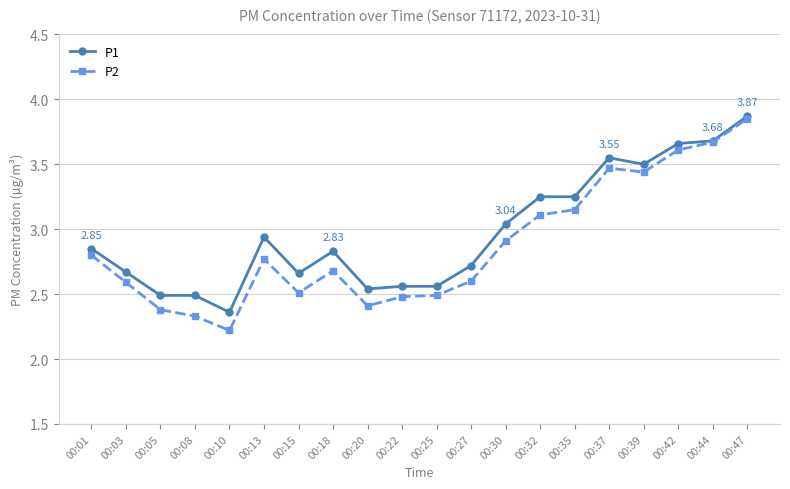

Which series has the widest spread of values?

P2